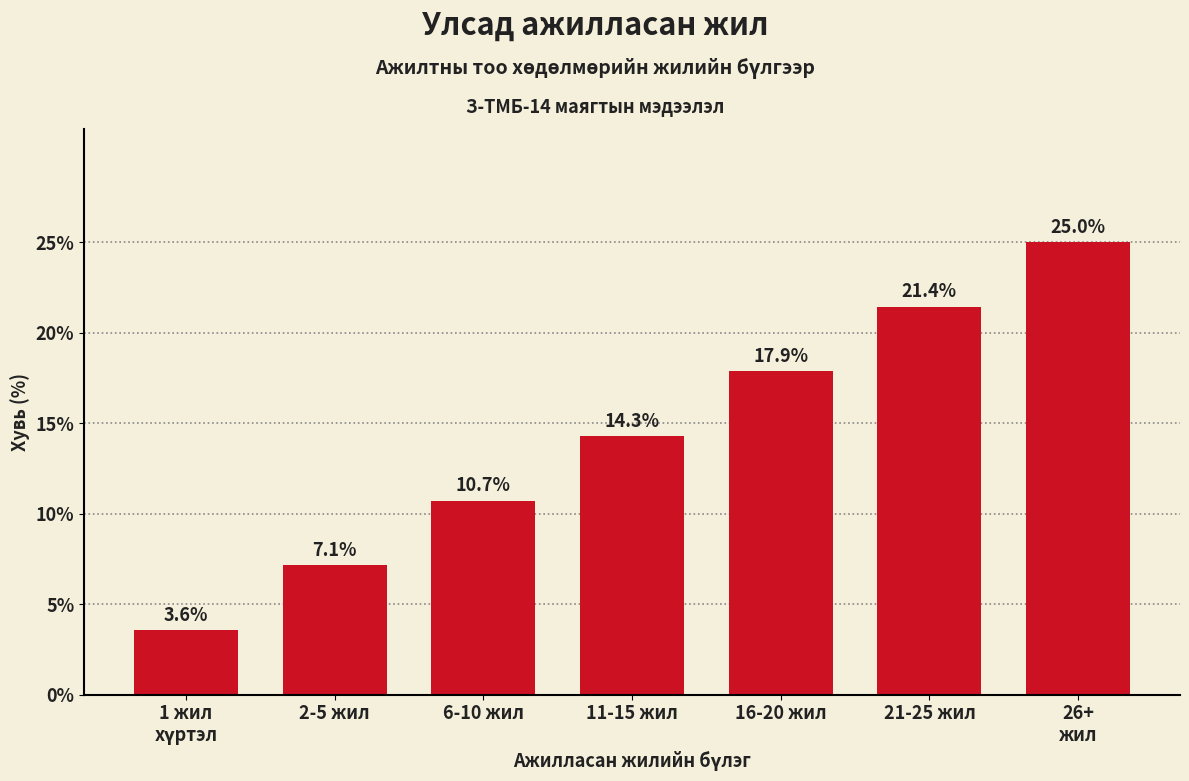

Reading left to right, what are all the values shown in this chart?

3.6	7.1	10.7	14.3	17.9	21.4	25.0